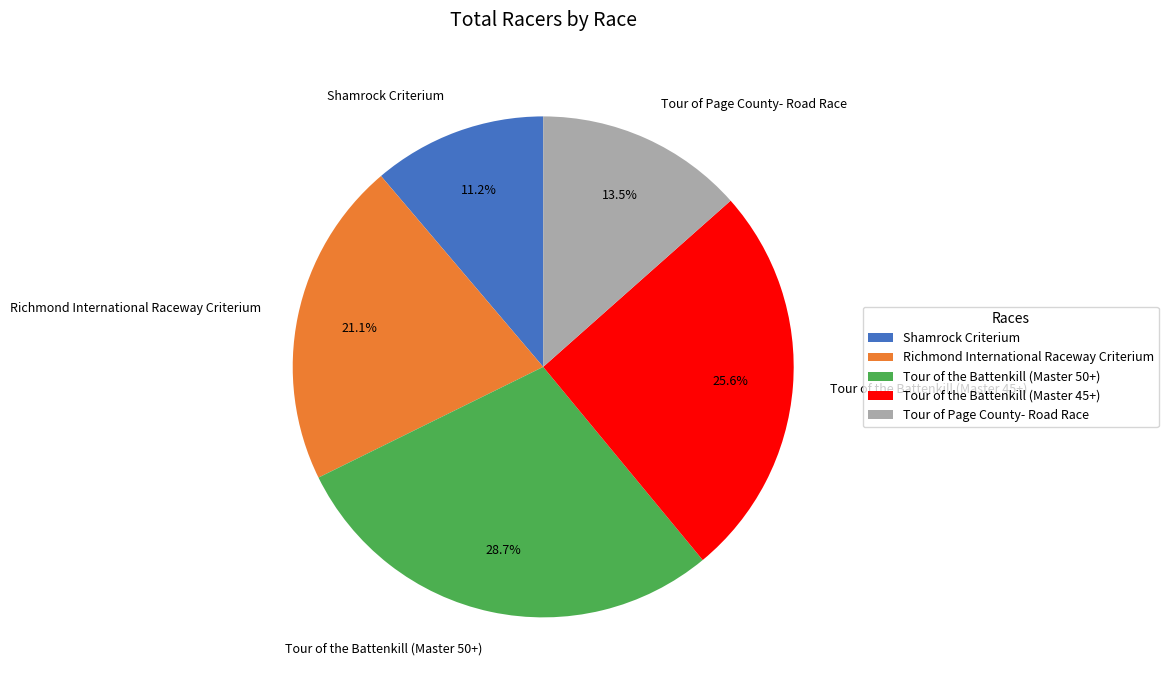

Is it true that Richmond International Raceway Criterium is 12% of the pie?

False